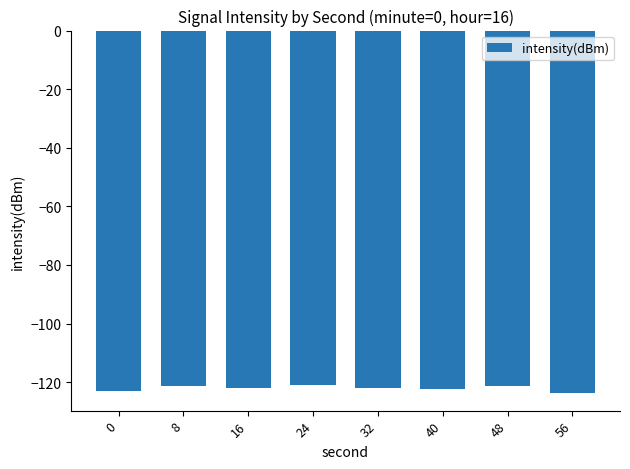

The chart shows a value of -25.2 at 0. True or false?

False